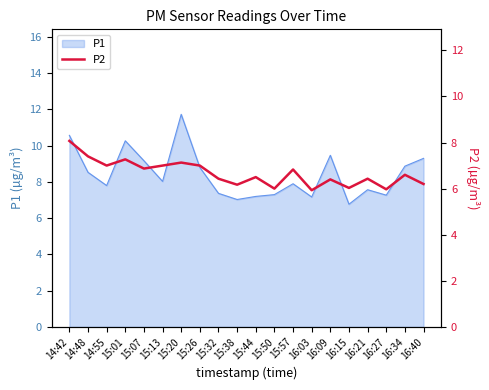

What value does the data have at 15:01?

7.3